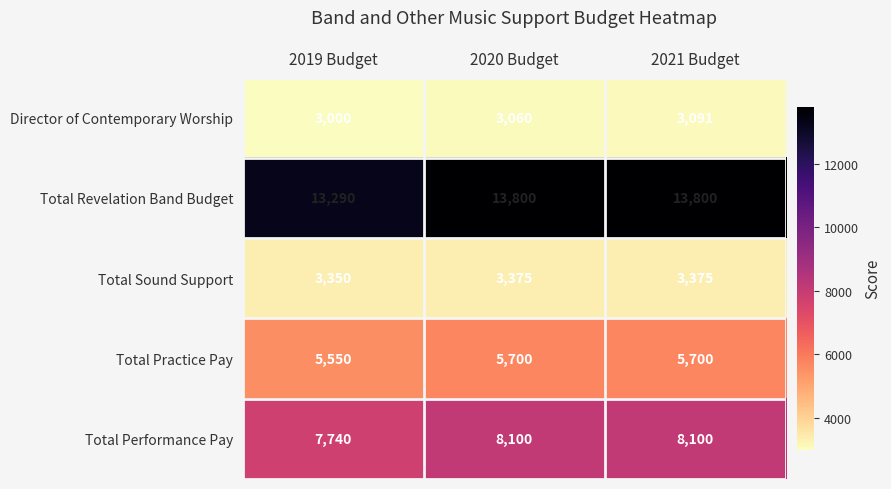

How many Total Performance Pay values are between 7740 and 8100?

3